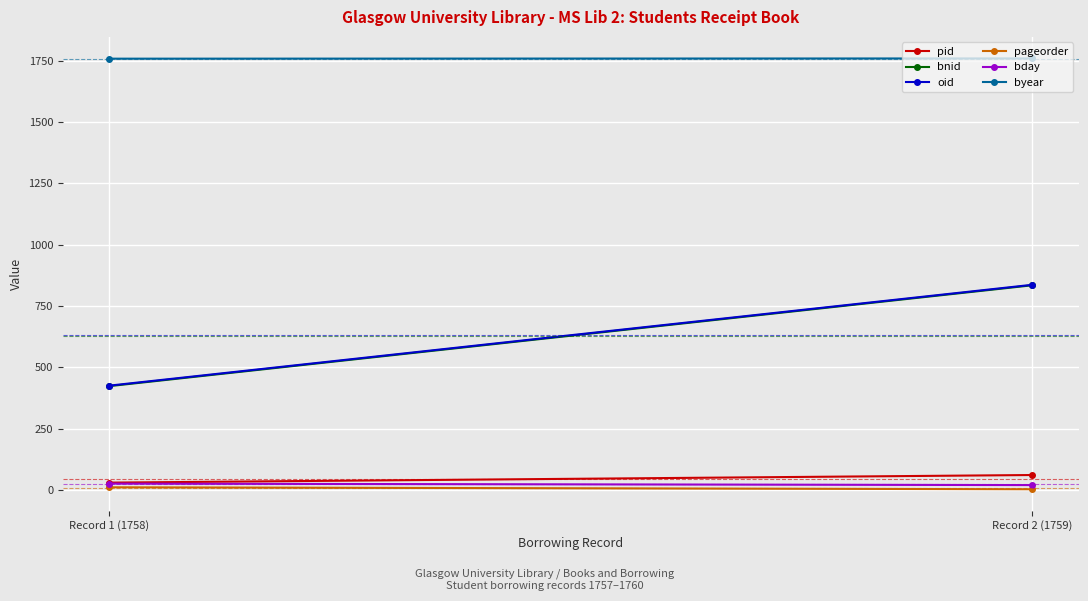

How many categories are shown in the chart?

2